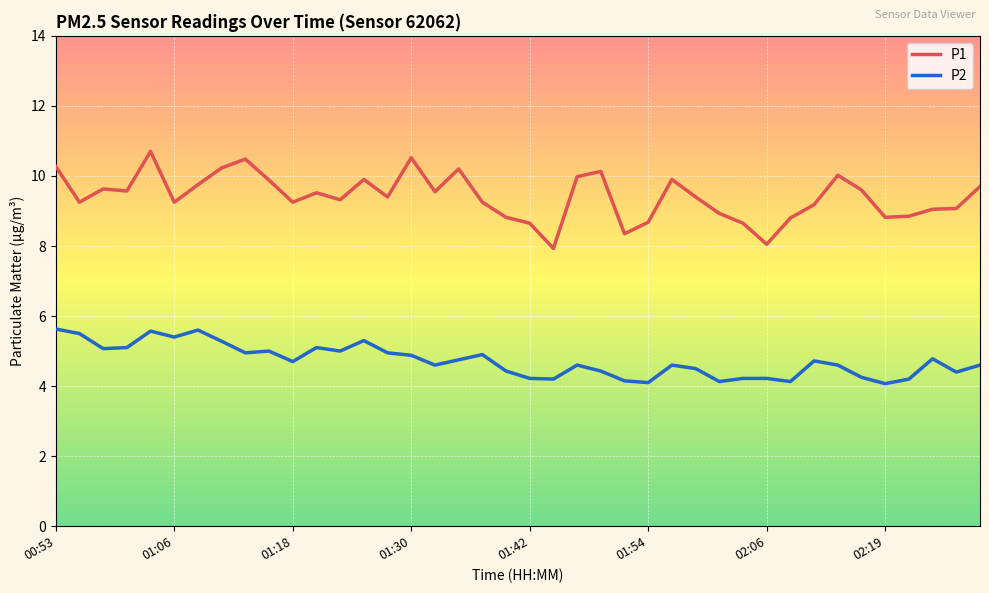

Which series has the widest spread of values?

P1